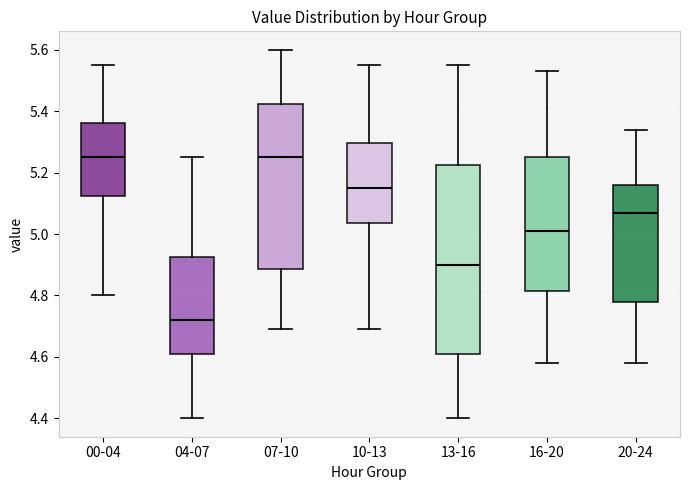

Reading left to right, read every box against the y-axis: the position of its median line, the range the box covers, and the ends of its whiskers. The values are not printed on the chart, so give them approximately, as read against the axis.

00-04: median 5.26, box 5.12 to 5.36, whiskers 4.80 to 5.56
04-07: median 4.72, box 4.62 to 4.92, whiskers 4.40 to 5.26
07-10: median 5.26, box 4.88 to 5.42, whiskers 4.70 to 5.60
10-13: median 5.16, box 5.04 to 5.30, whiskers 4.70 to 5.56
13-16: median 4.90, box 4.62 to 5.22, whiskers 4.40 to 5.56
16-20: median 5.02, box 4.82 to 5.26, whiskers 4.58 to 5.54
20-24: median 5.08, box 4.78 to 5.16, whiskers 4.58 to 5.34